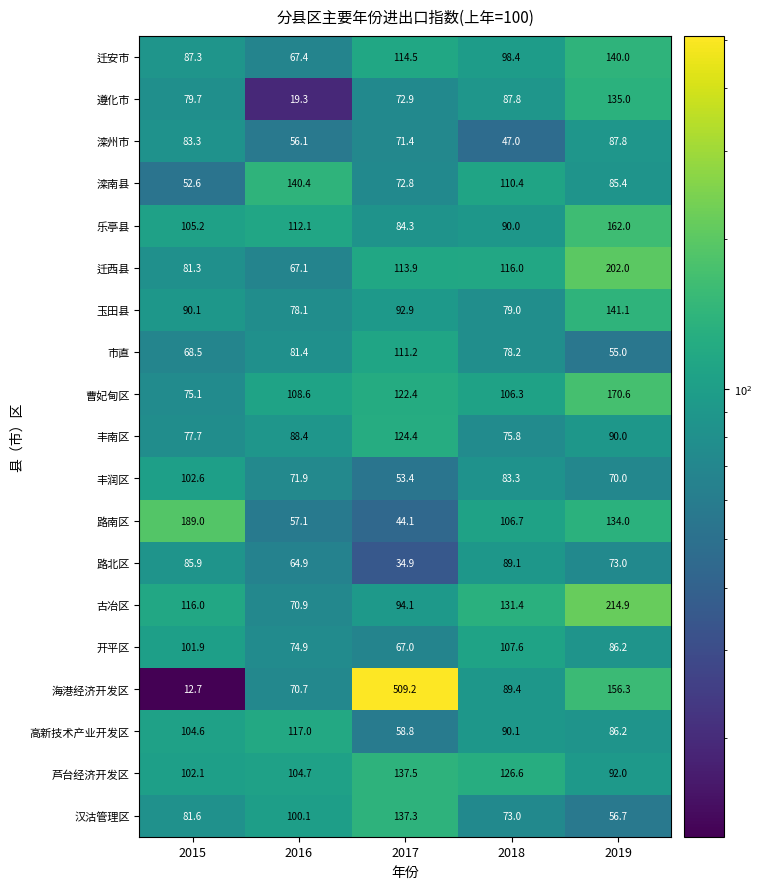

What is the total value across all series at 2019?

2238.2